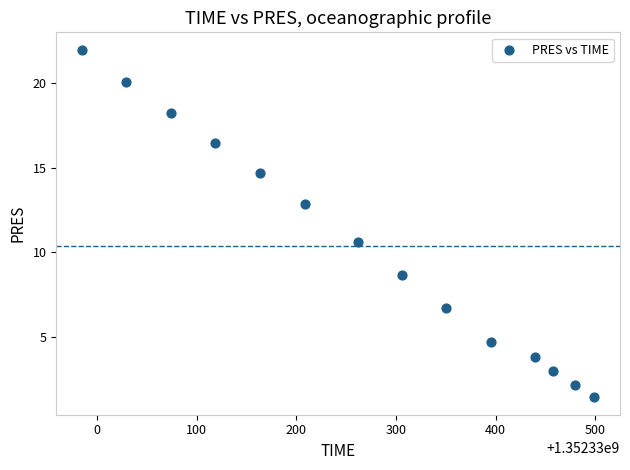

What is the range of X values (max minus min)?

514.0